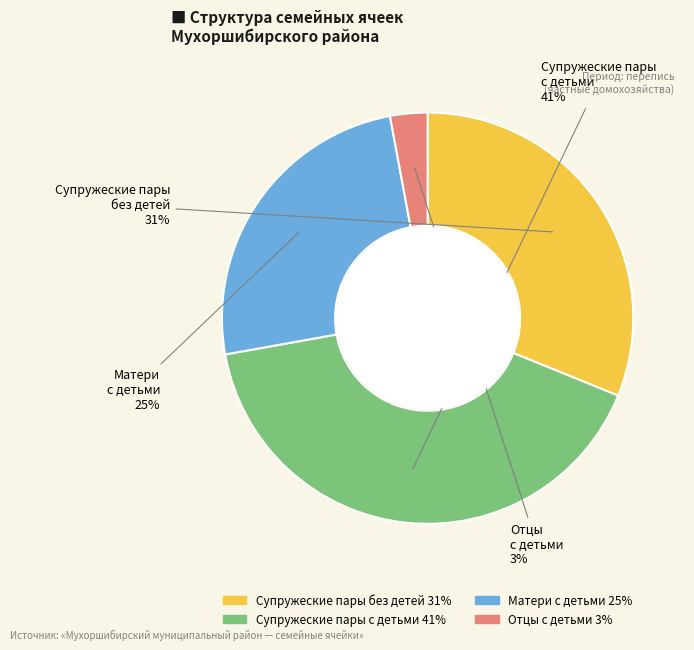

To the nearest percent, what is the difference between the Матери
с детьми and Отцы
с детьми slice percentages?

22%